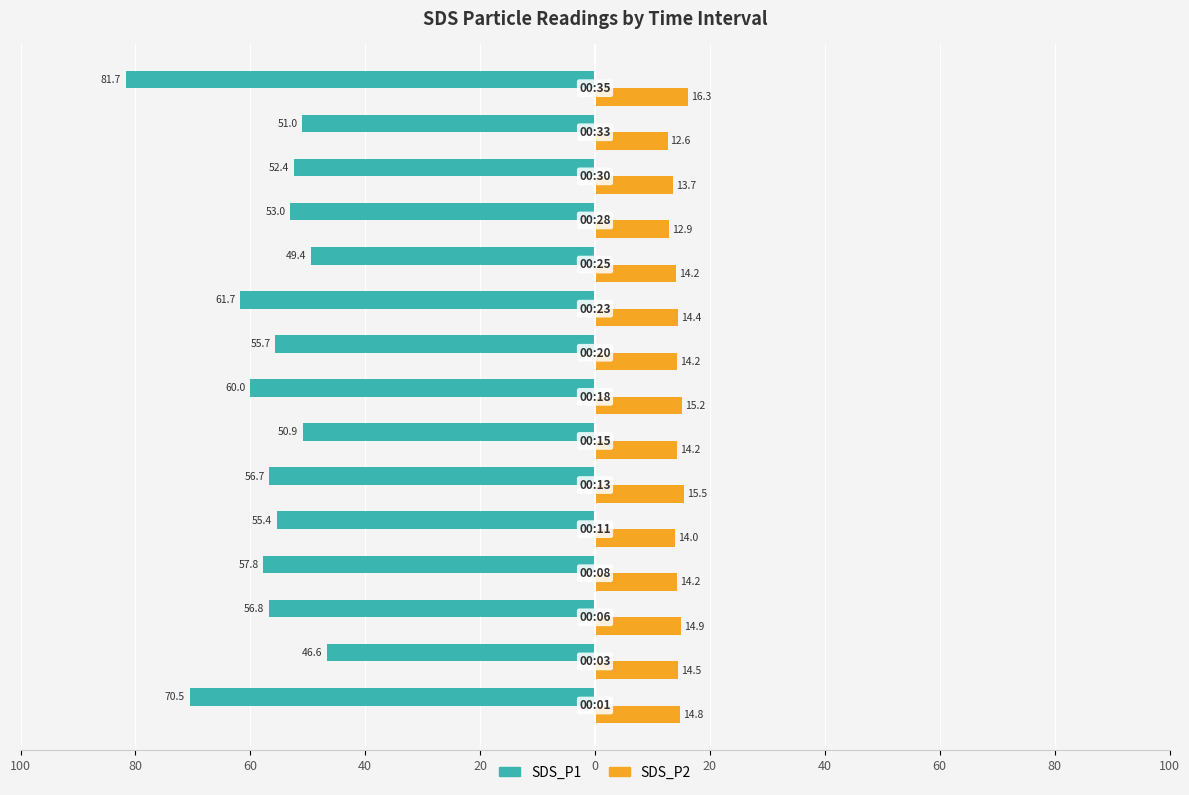

What is the value of the SDS_P2 bar at the 12th from the left?

12.9